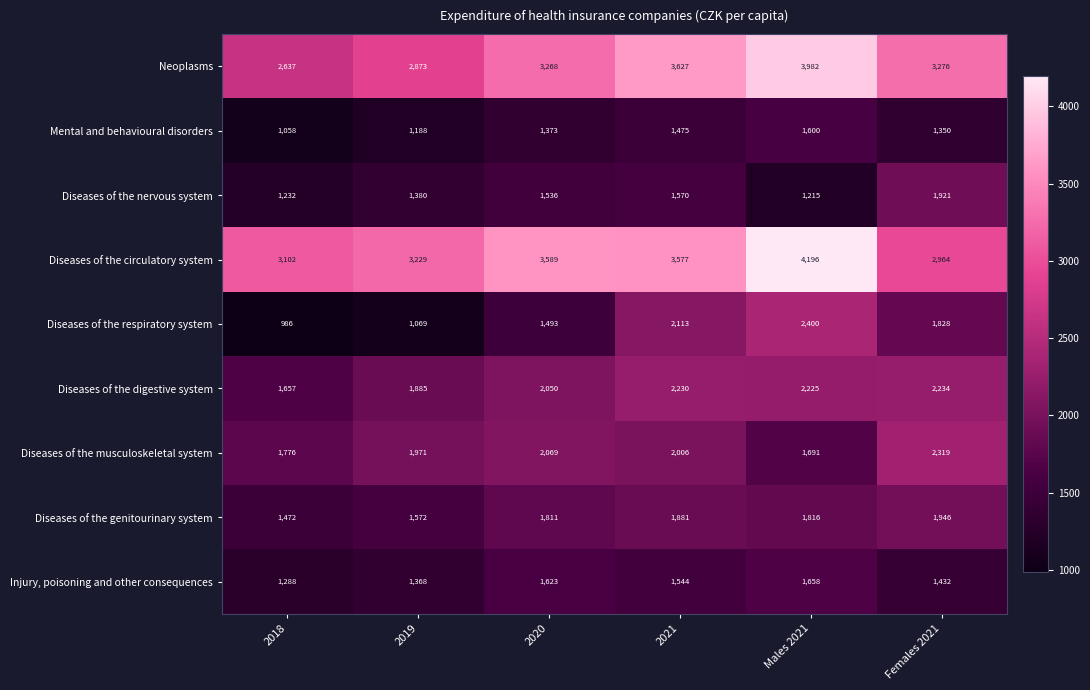

The Neoplasms series shows 3268 at 2020. True or false?

True